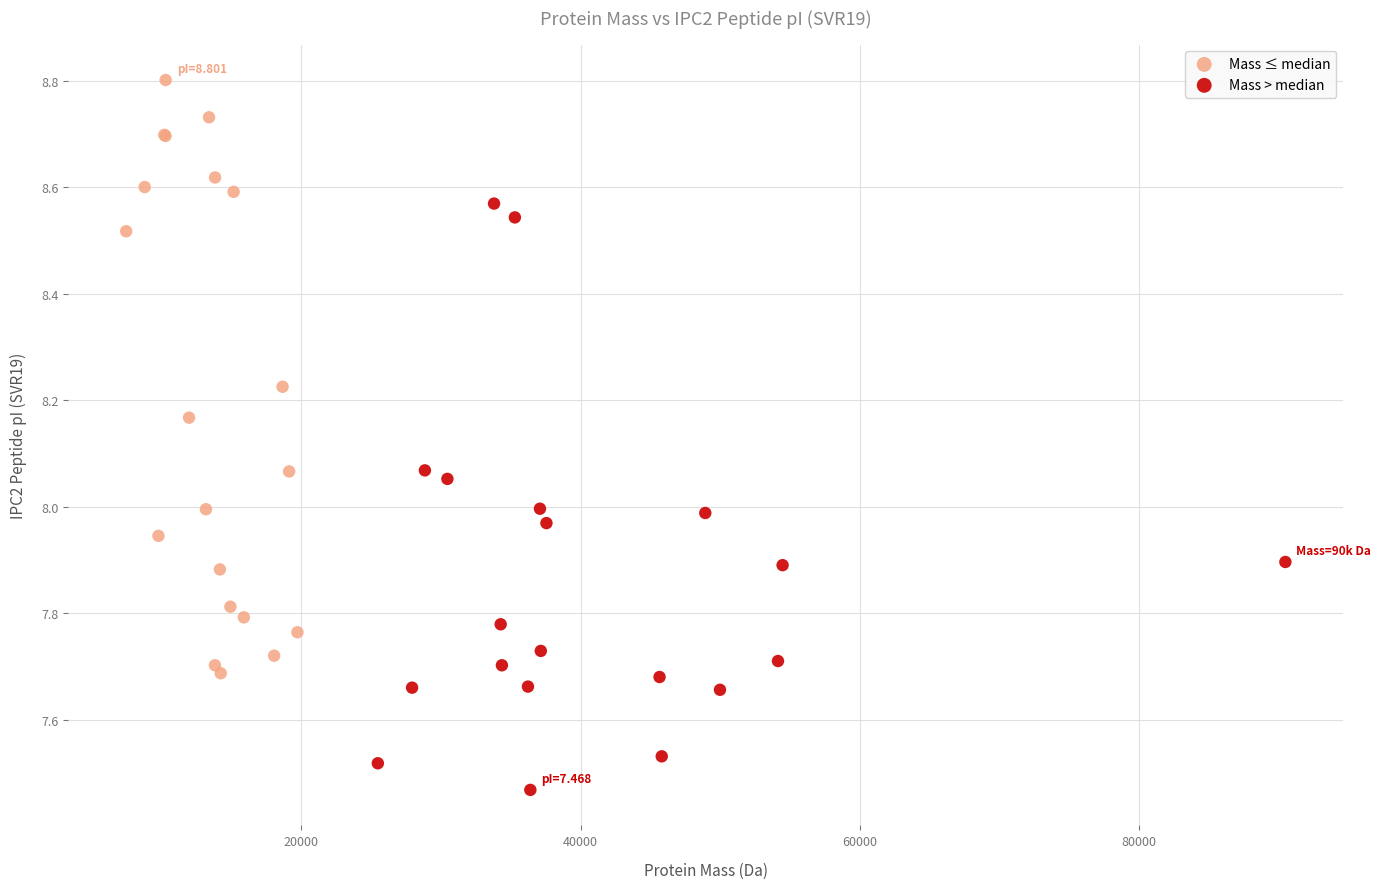

Which series contains the highest Y value?

Mass ≤ median